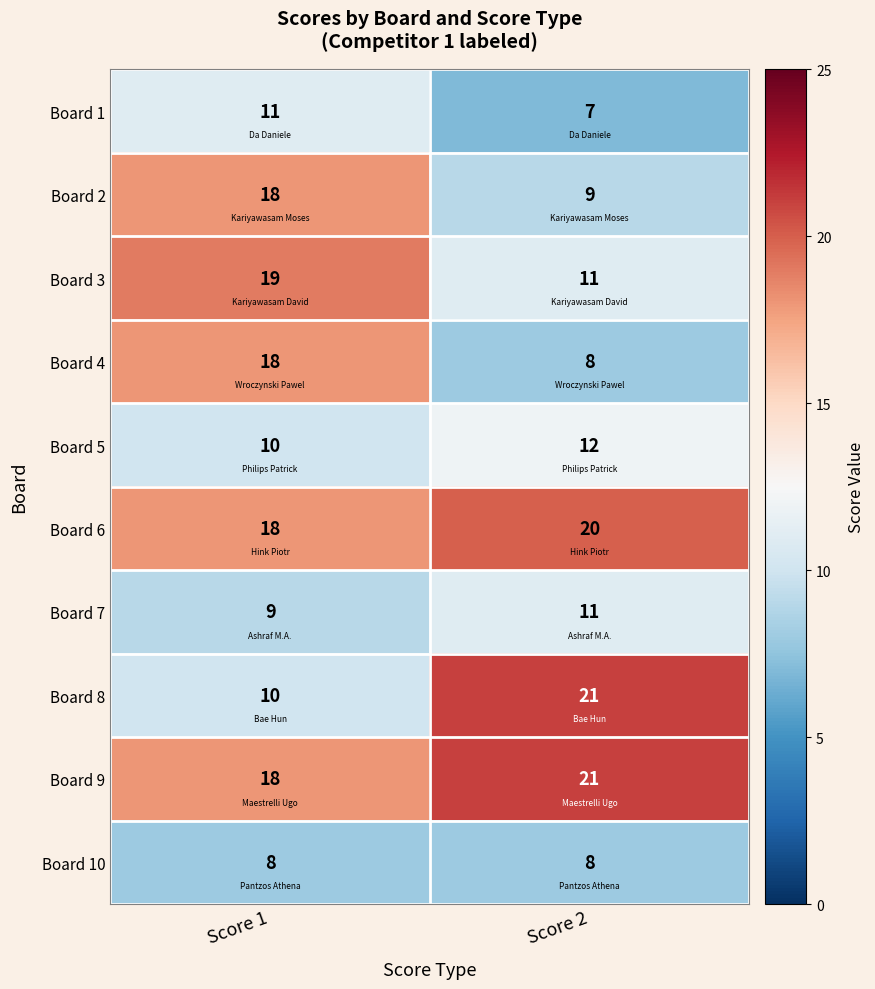

What is the sum of all Board 4 values?

26